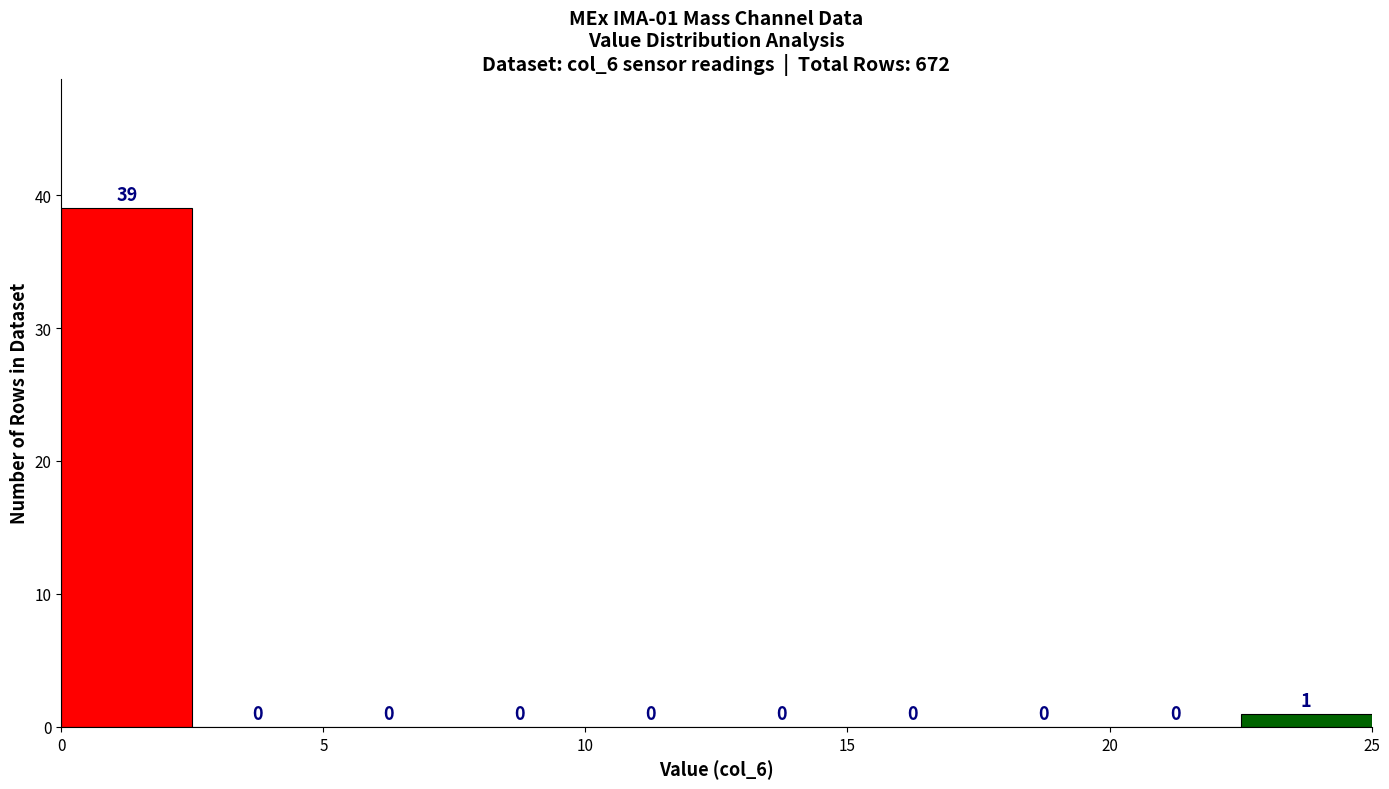

Which range on the x-axis has the tallest bar?

0.0 to 2.5